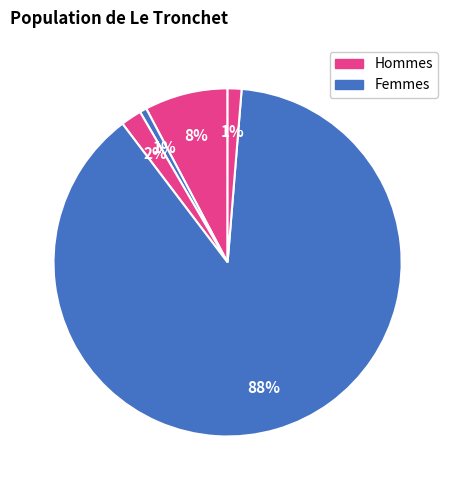

How many slices are in this pie chart?

5